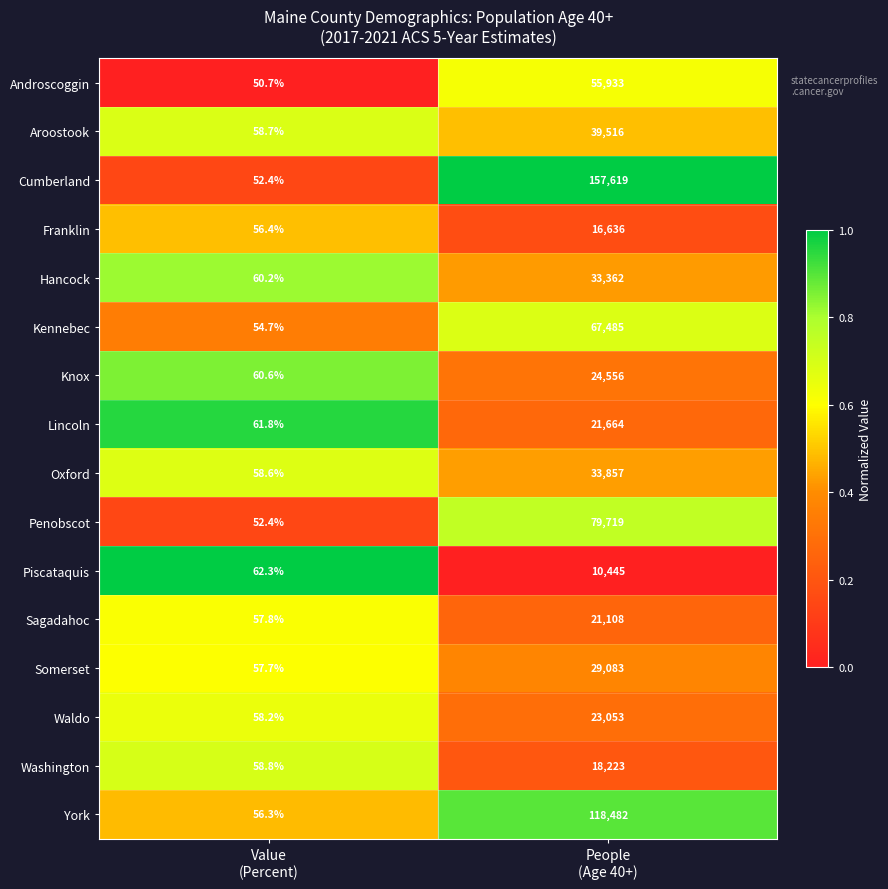

What is the maximum value for Franklin?

16636.0